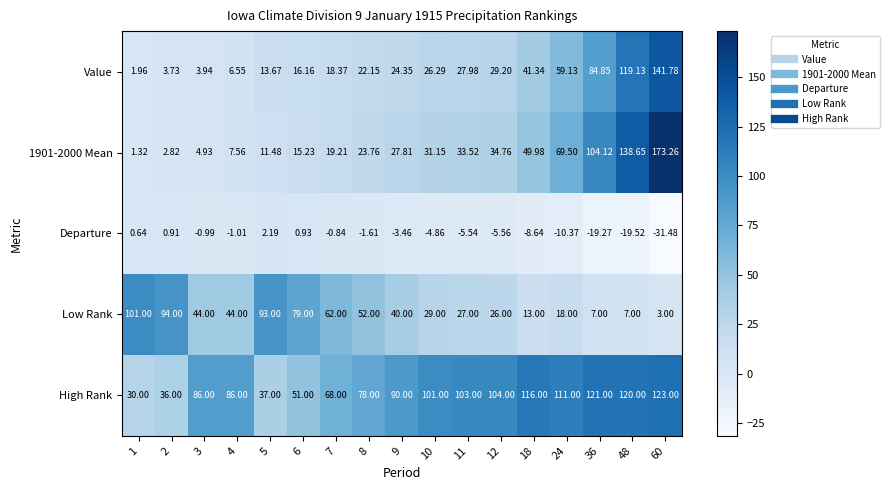

Which series has the largest total across all categories?

High Rank